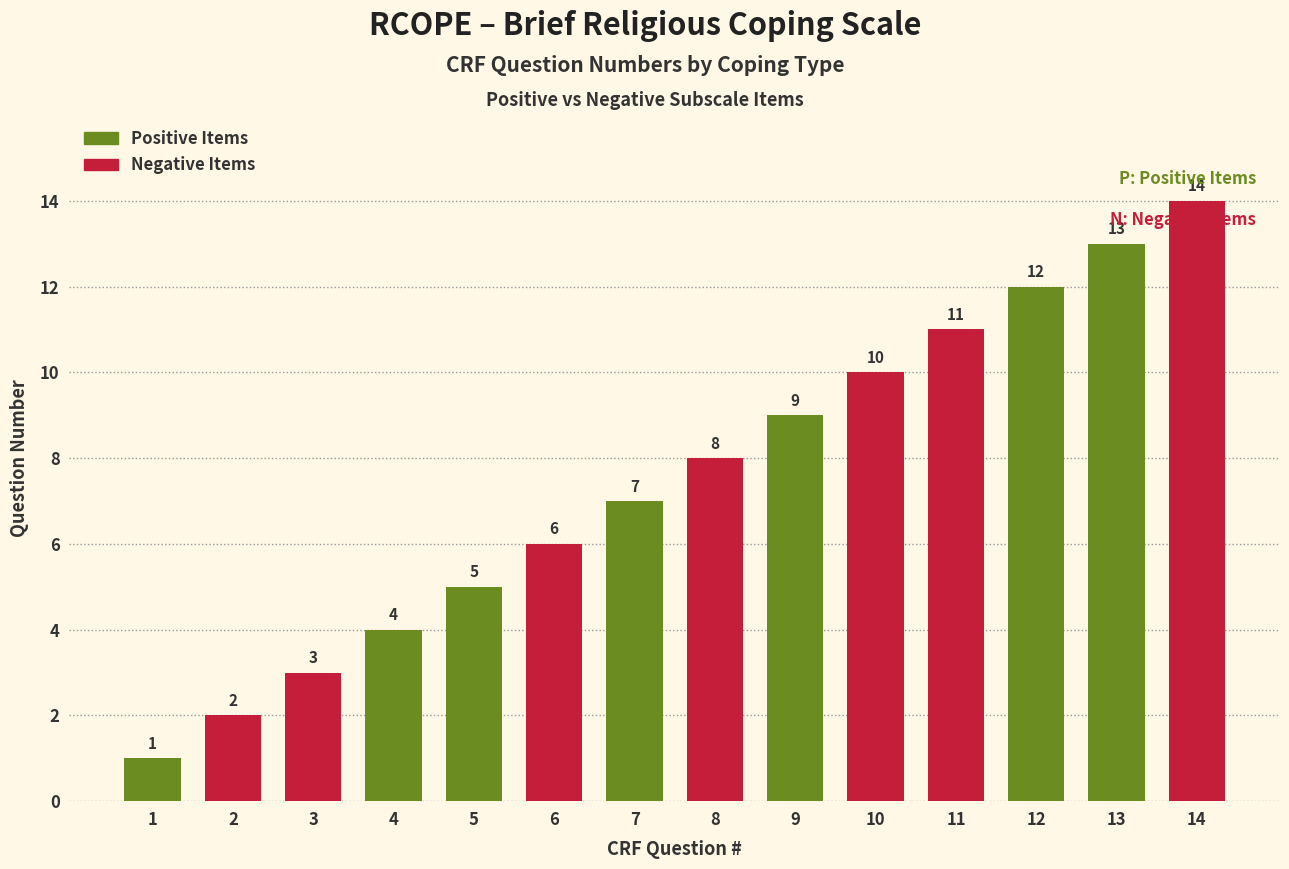

How many distinct data groups are displayed?

2